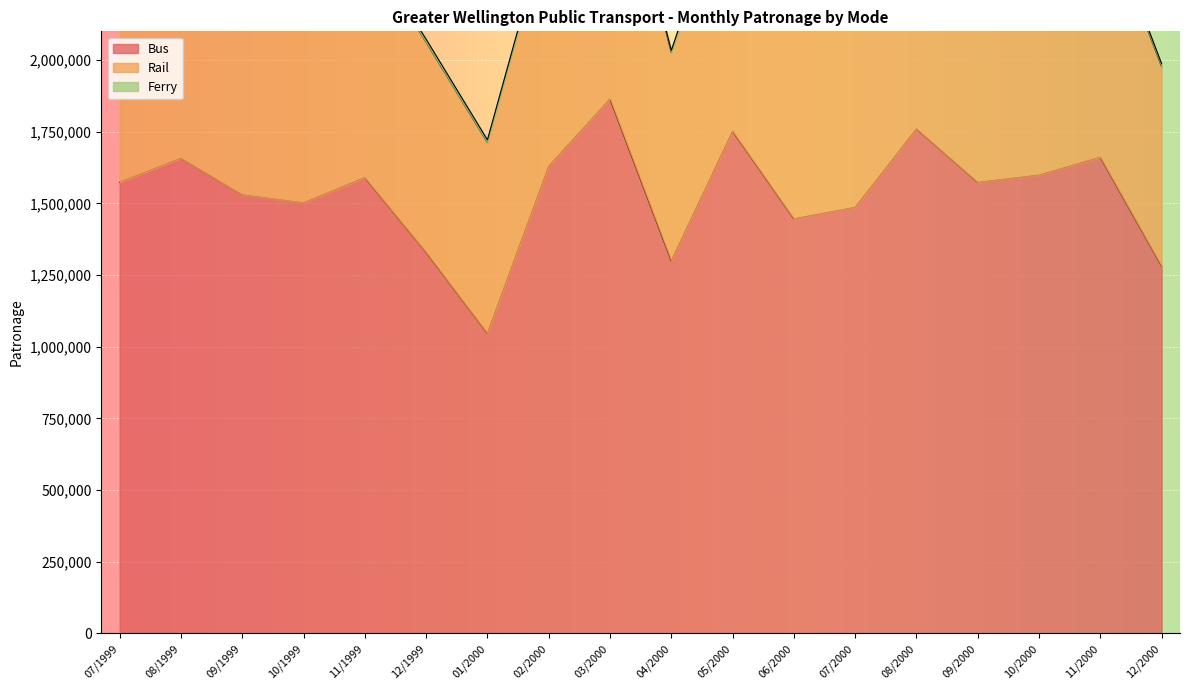

Rank the categories by Bus value from lowest to highest.

01/2000, 12/2000, 04/2000, 12/1999, 06/2000, 07/2000, 10/1999, 09/1999, 09/2000, 07/1999, 11/1999, 10/2000, 02/2000, 08/1999, 11/2000, 05/2000, 08/2000, 03/2000